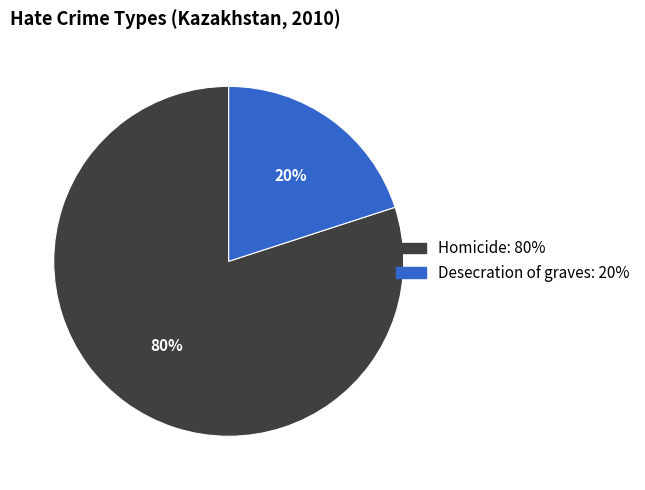

To the nearest percent, what is the combined percentage of Desecration of graves and Homicide?

100%